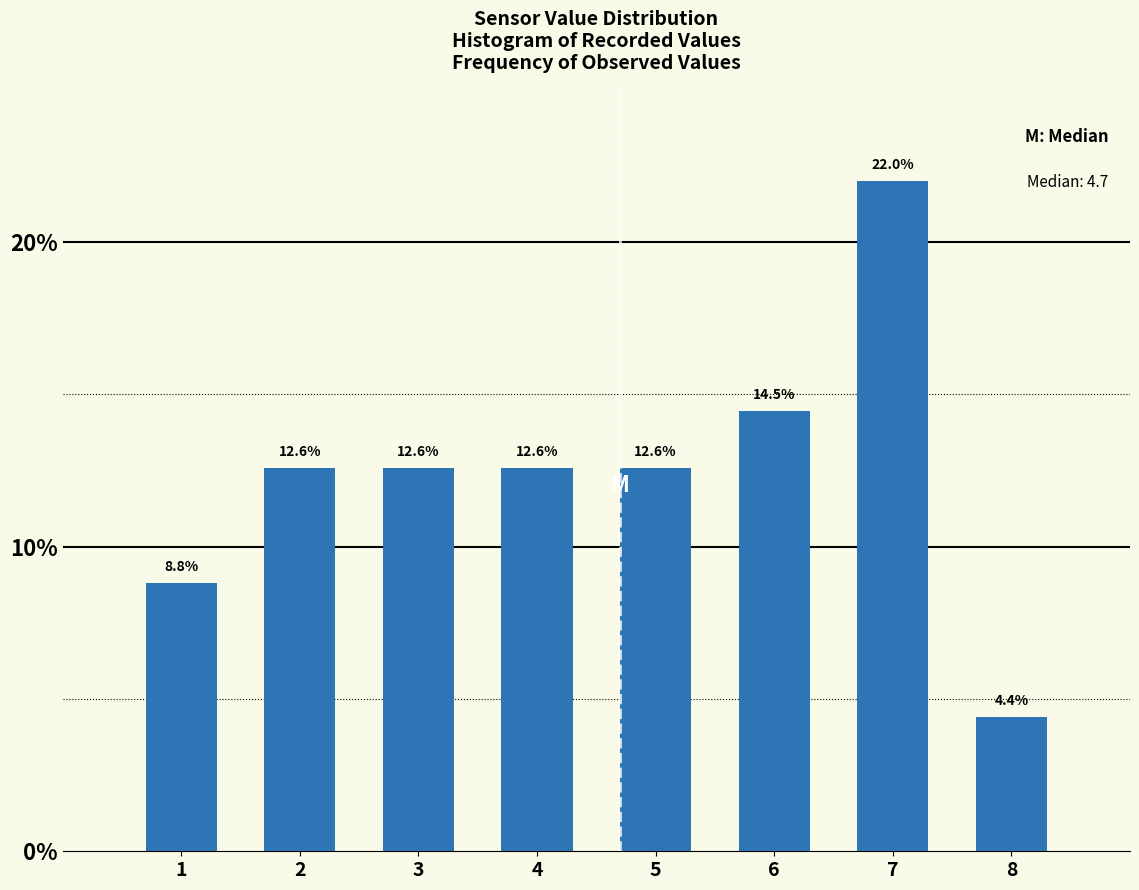

Reading left to right, list every bar in this chart as the range it spans on the x-axis followed by its height.

0.5 to 1.5: 8.8
1.5 to 2.5: 12.6
2.5 to 3.5: 12.6
3.5 to 4.5: 12.6
4.5 to 5.5: 12.6
5.5 to 6.5: 14.5
6.5 to 7.5: 22.0
7.5 to 8.5: 4.4